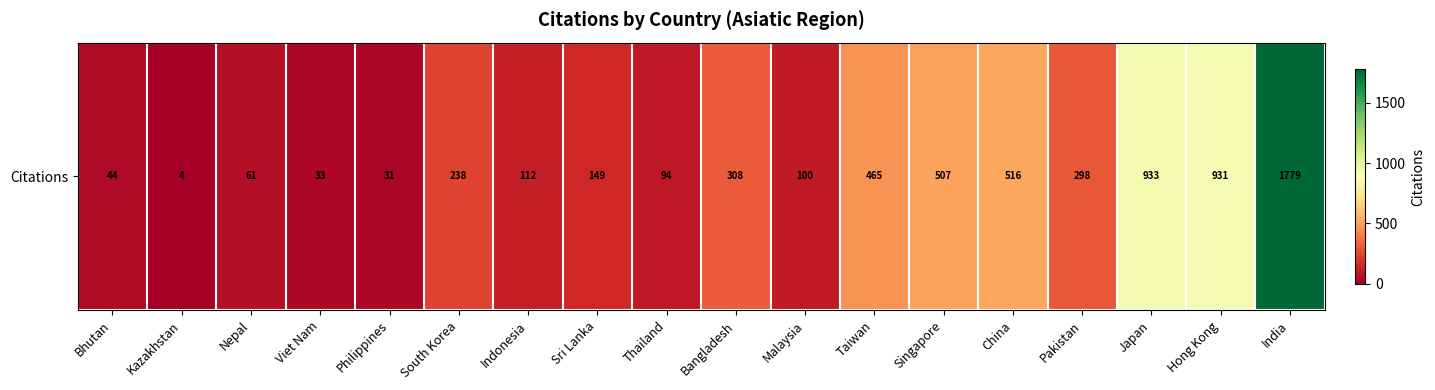

Rank the categories by value from lowest to highest.

Kazakhstan, Philippines, Viet Nam, Bhutan, Nepal, Thailand, Malaysia, Indonesia, Sri Lanka, South Korea, Pakistan, Bangladesh, Taiwan, Singapore, China, Hong Kong, Japan, India